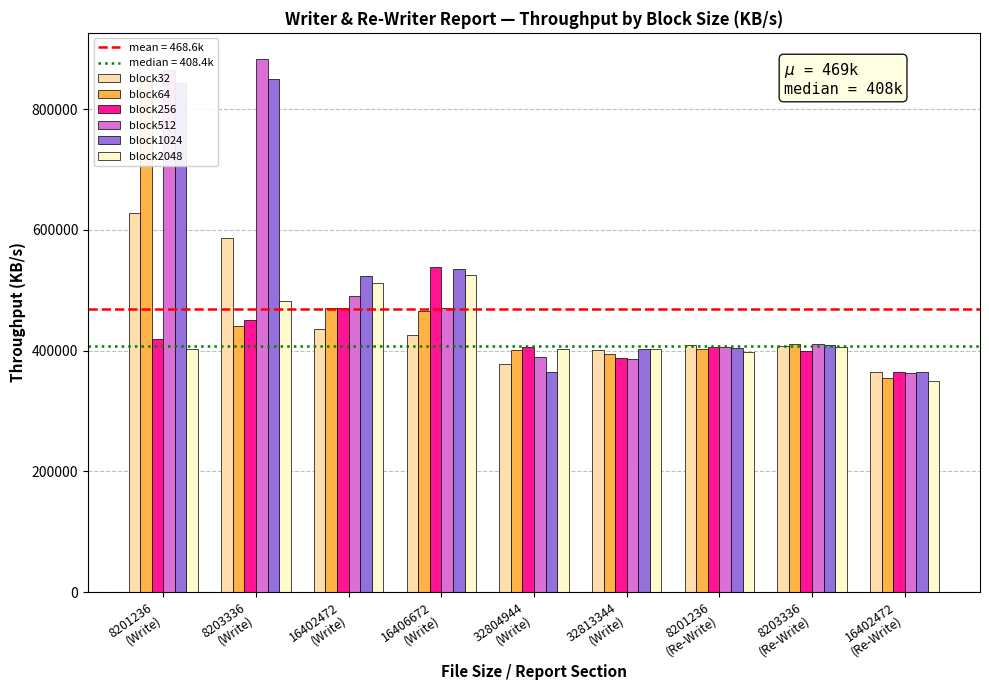

Is the value of block64 at 8203336
(Re-Write) greater than the value of block512 at 32813344
(Write)?

Yes